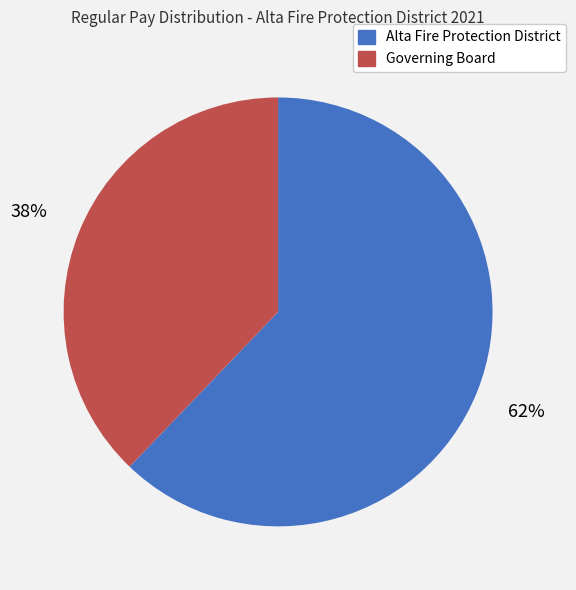

Is the sum of Alta Fire Protection District and Governing Board greater than half?

Yes